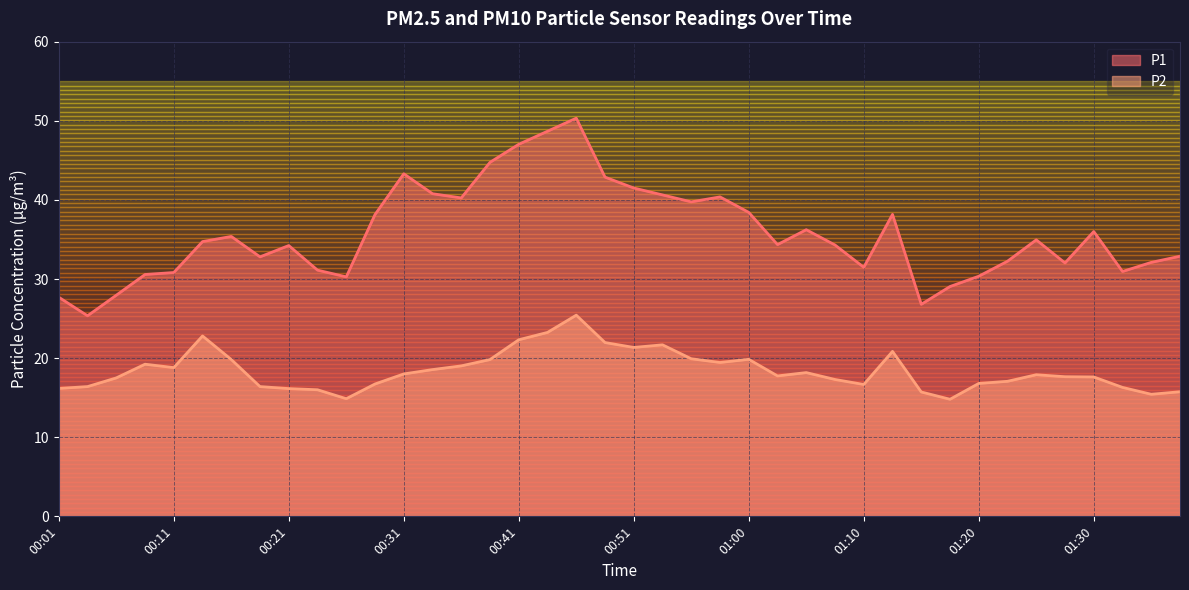

What are all the series names shown in the legend?

P1, P2